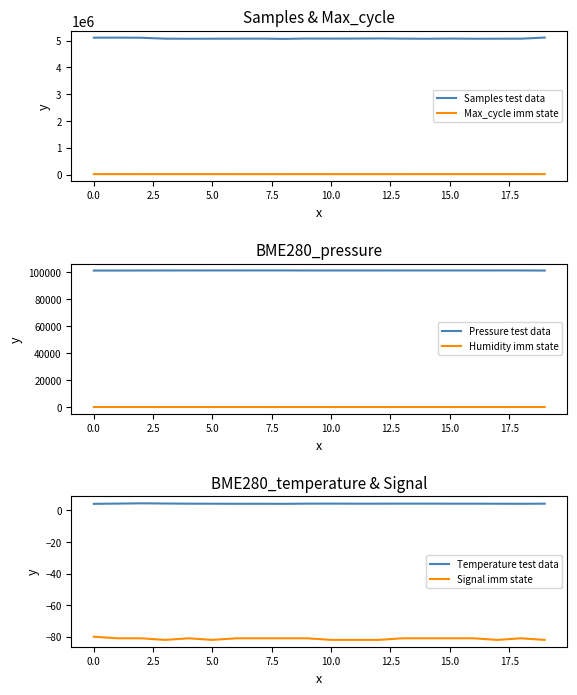

What is the minimum value for Pressure test data?

101265.1